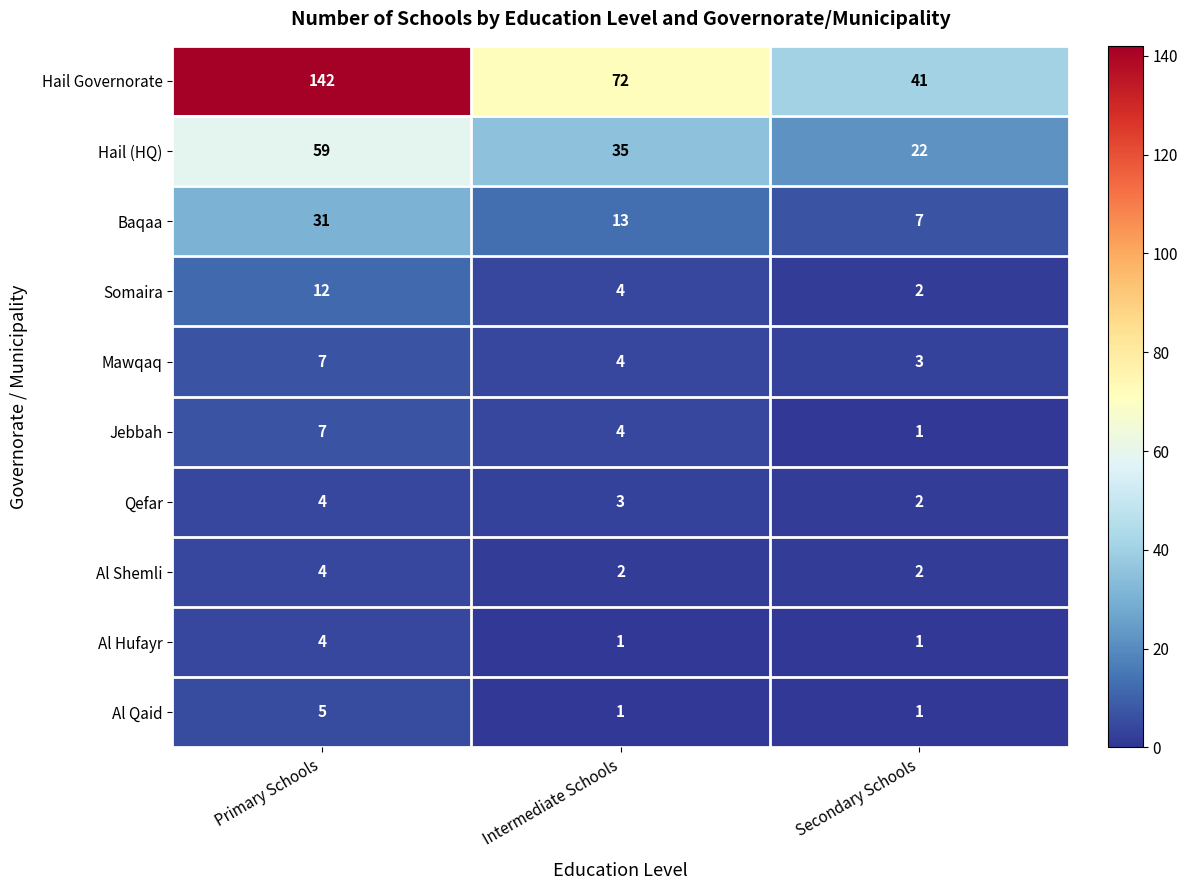

At how many categories does at least one series exceed 33?

3